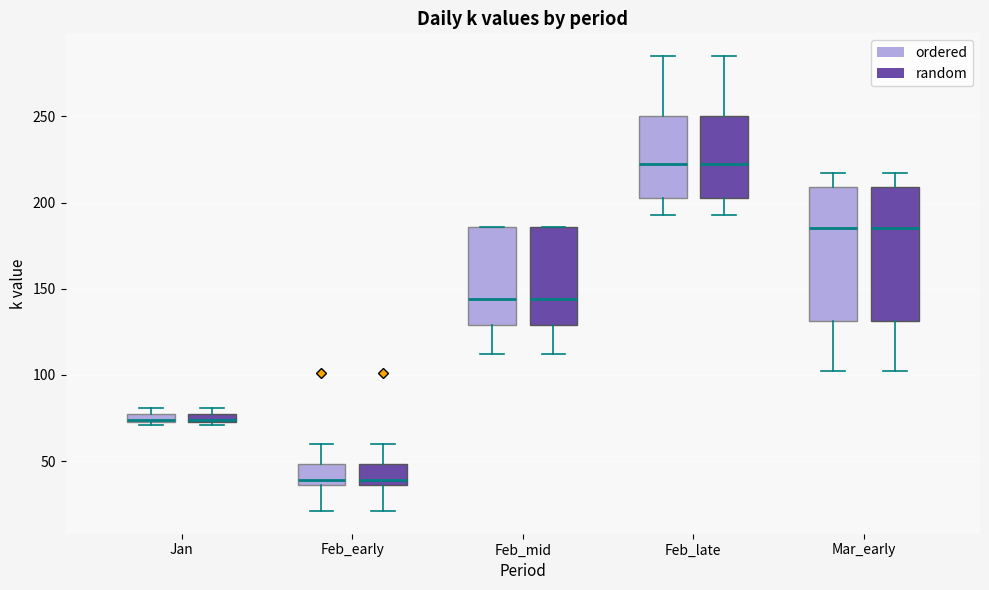

Where does the median line of the box for Feb_mid (ordered) sit on the y-axis? The values are not printed on the chart, so give them approximately, as read against the axis.

145